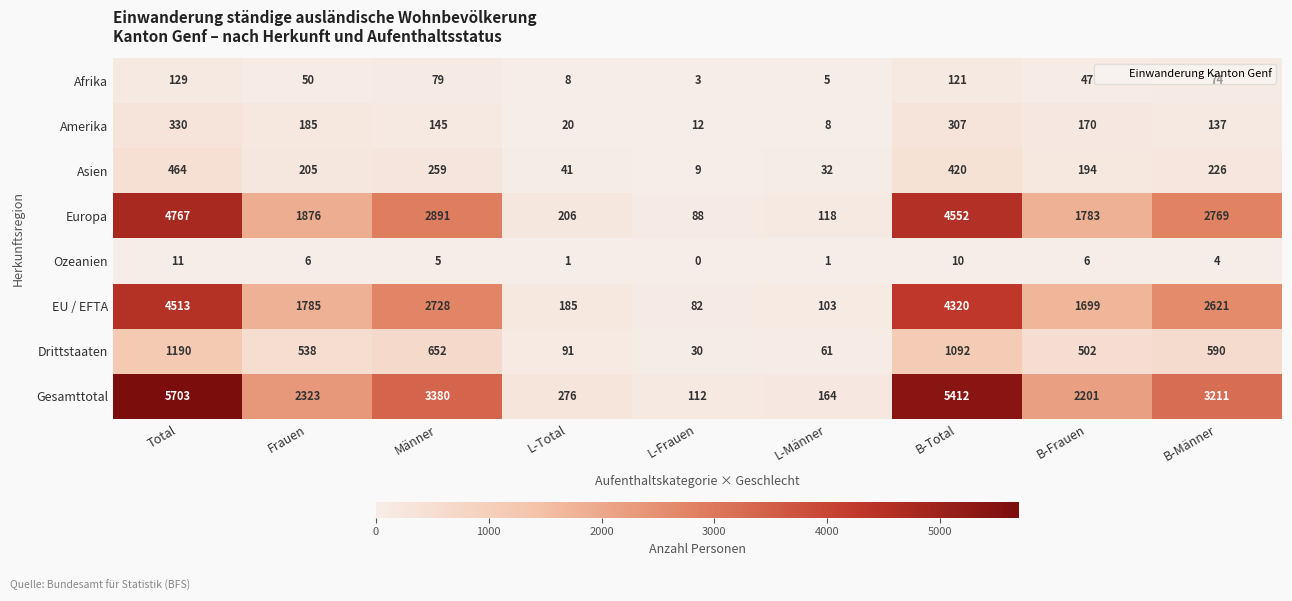

The value of Afrika at L-Männer is 2. True or false?

False